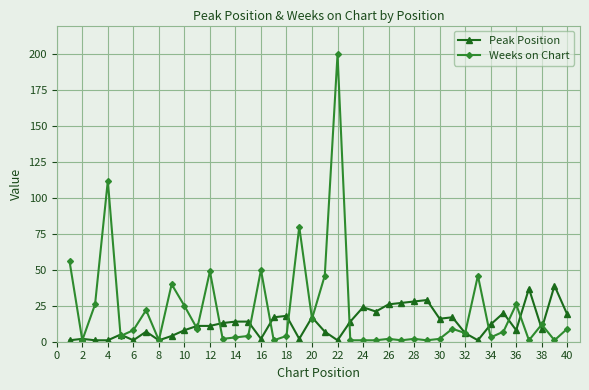

True or false: Peak Position has more than 0 points higher than both neighbors.

True